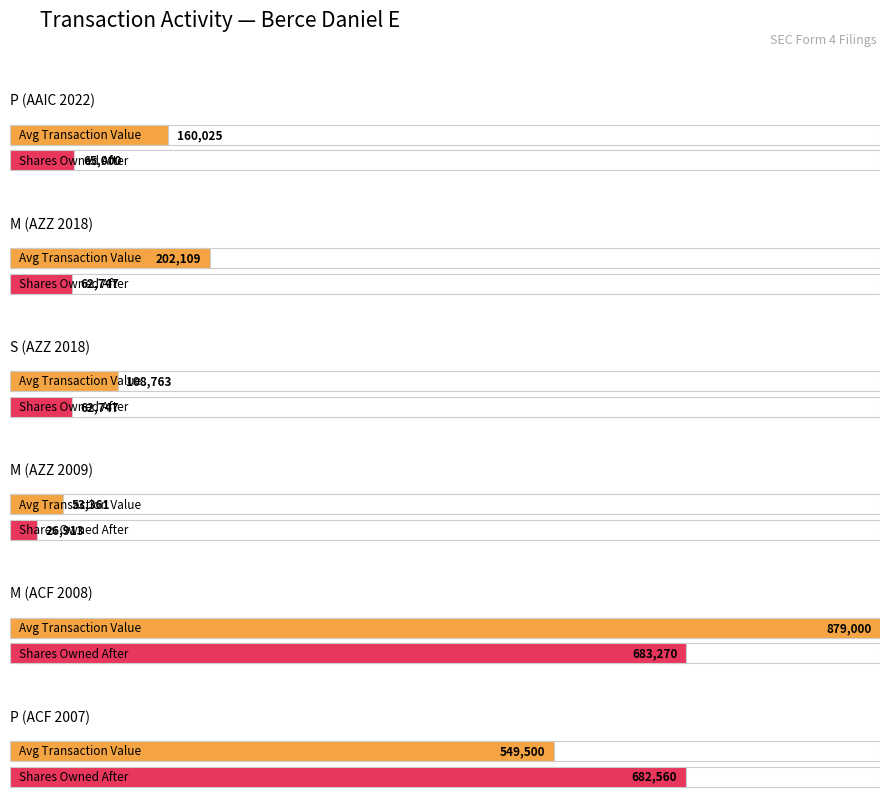

What is the label of the 4th bar from the left?

M (AZZ 2009)